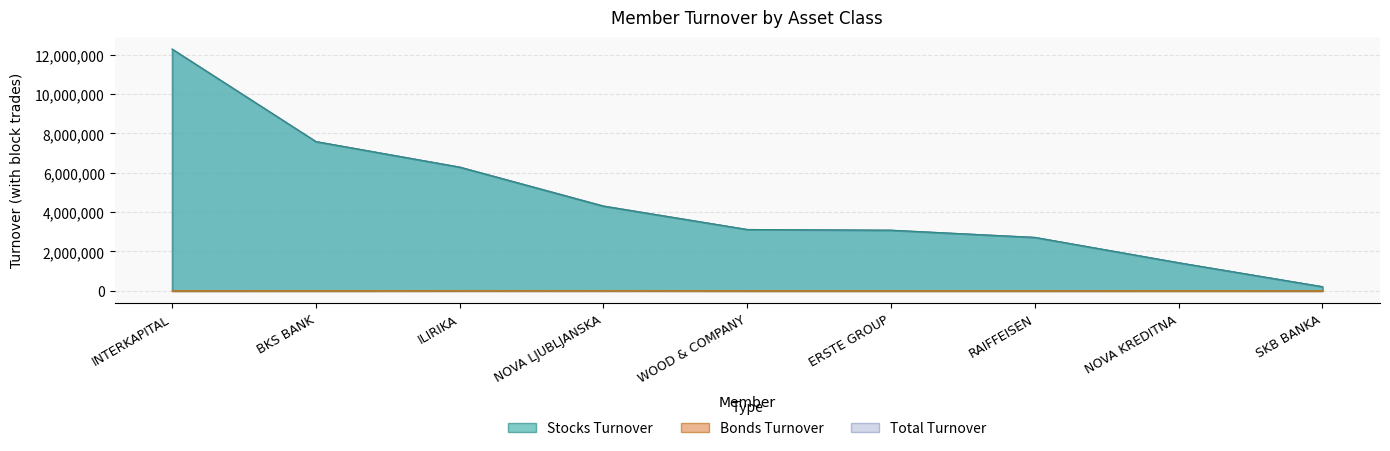

True or false: Stocks Turnover and Bonds Turnover cross at least once.

False